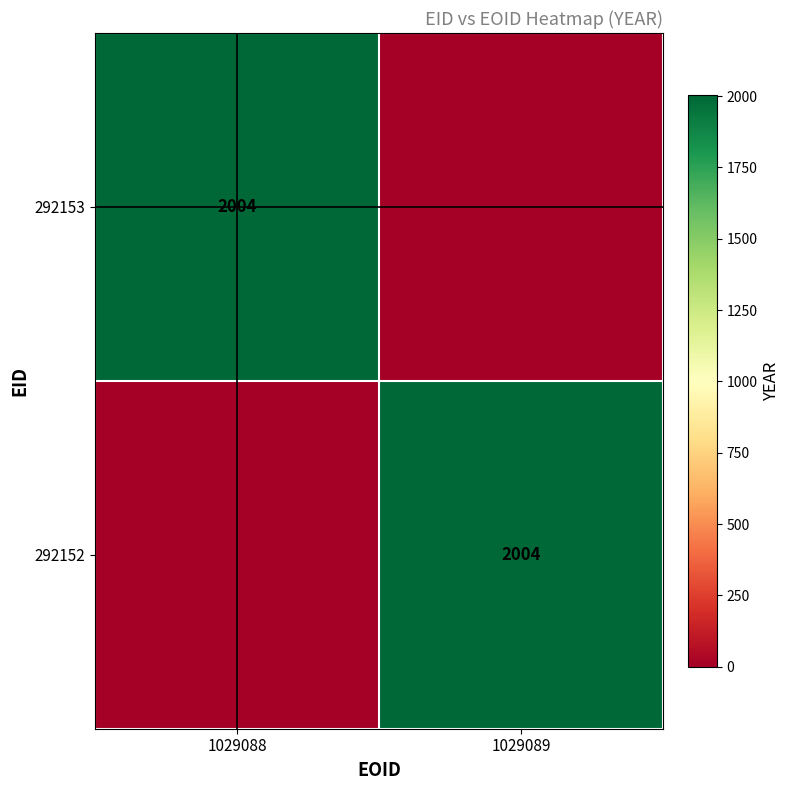

The 292153 series shows 3428 at 1029088. True or false?

False